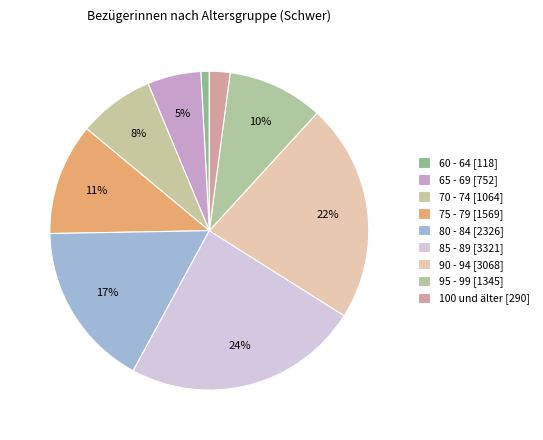

Which slice is the smallest?

60 - 64